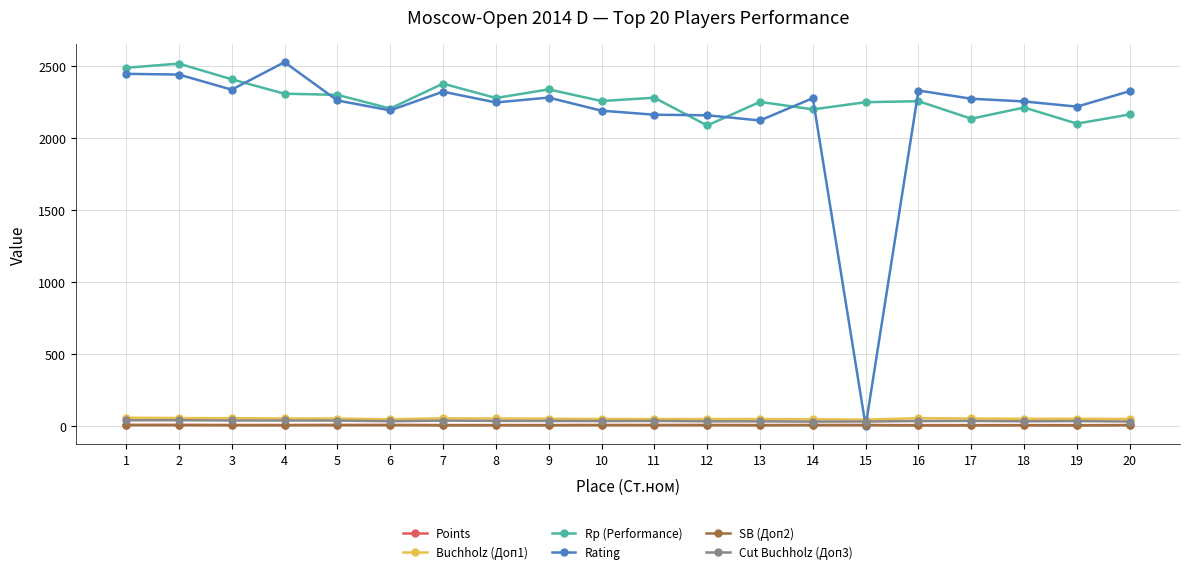

What is the approximate value of Rp (Performance) at 8?

2279.0